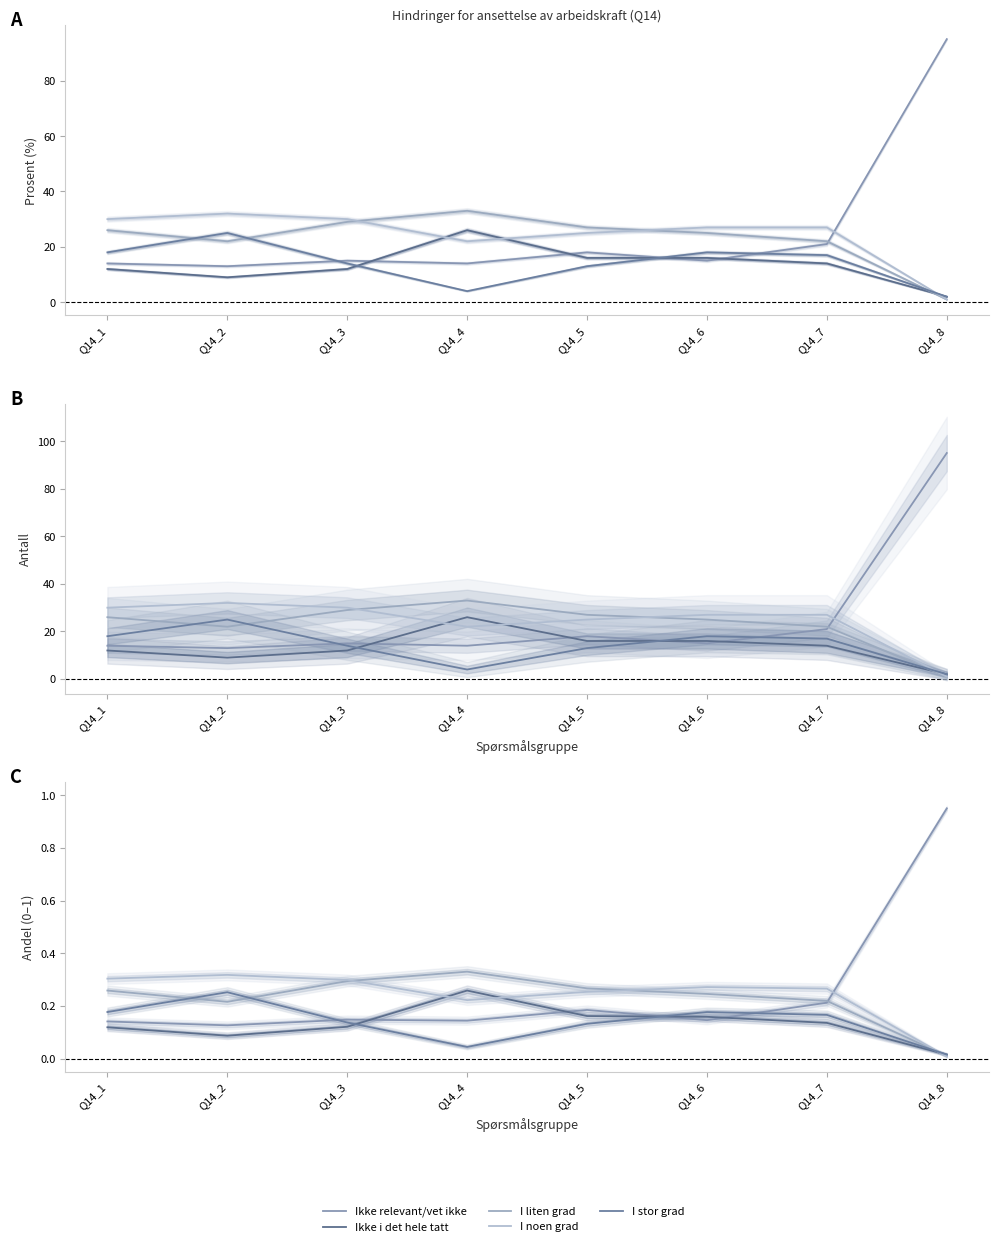

Does the chart have visible grid lines?

No